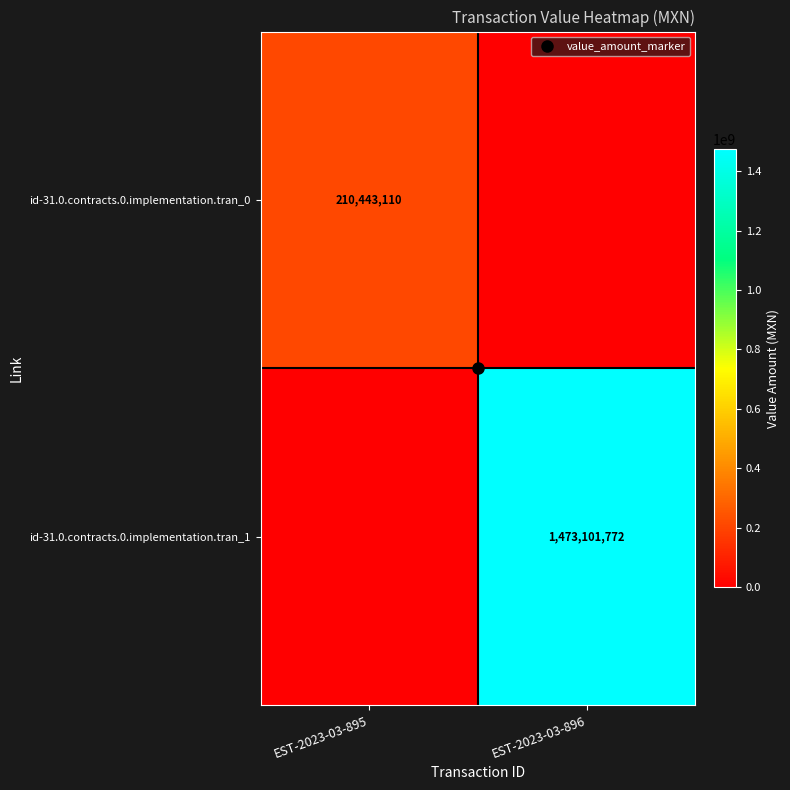

At which category does the chart reach its minimum across all series?

EST-2023-03-896